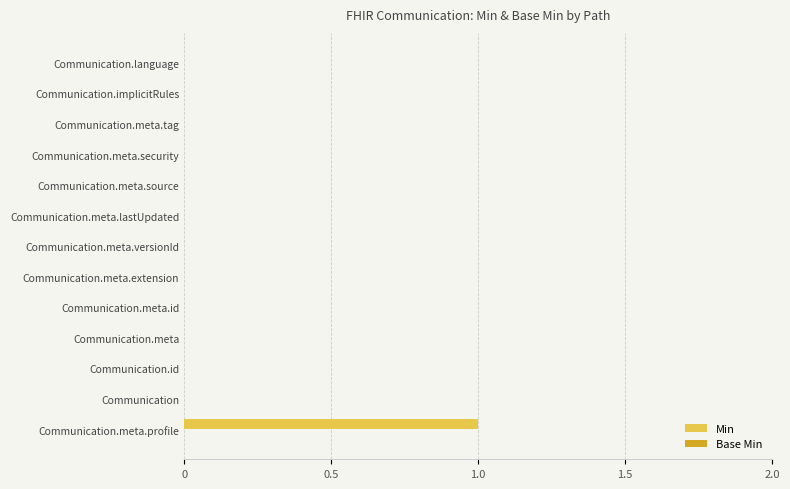

Reading bottom to top, extract all data points from this chart.

Communication.meta.profile=1	Communication=0	Communication.id=0	Communication.meta=0	Communication.meta.id=0	Communication.meta.extension=0	Communication.meta.versionId=0	Communication.meta.lastUpdated=0	Communication.meta.source=0	Communication.meta.security=0	Communication.meta.tag=0	Communication.implicitRules=0	Communication.language=0